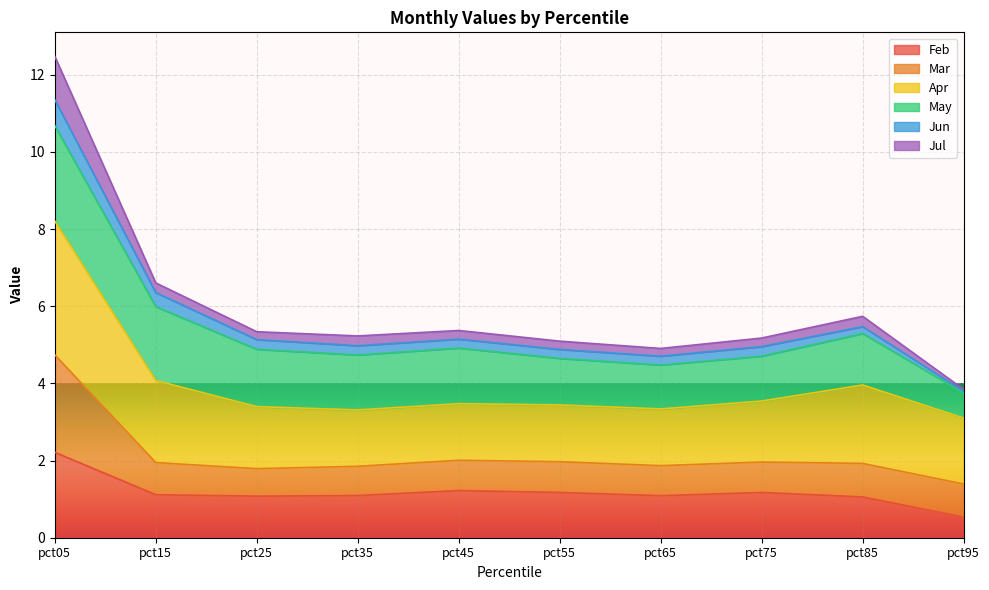

Which category has the highest value in the Feb series?

pct05